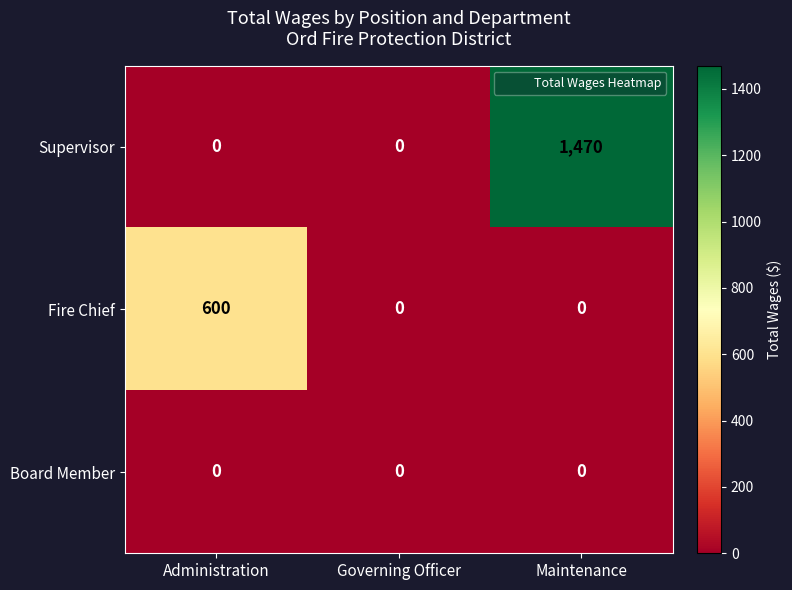

At which label does Supervisor reach its peak?

Maintenance